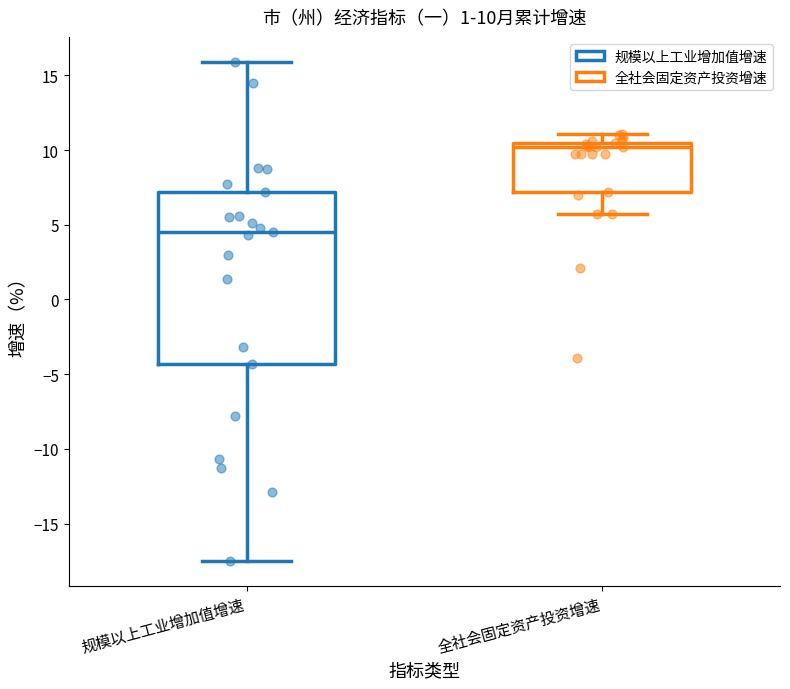

Which box has the highest median line?

全社会固定资产投资增速